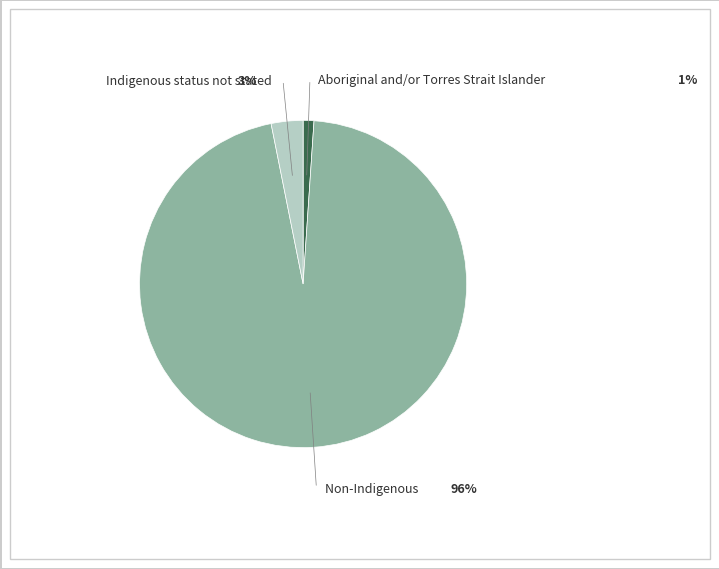

What portion of the pie excludes Indigenous status not stated?

96.9%